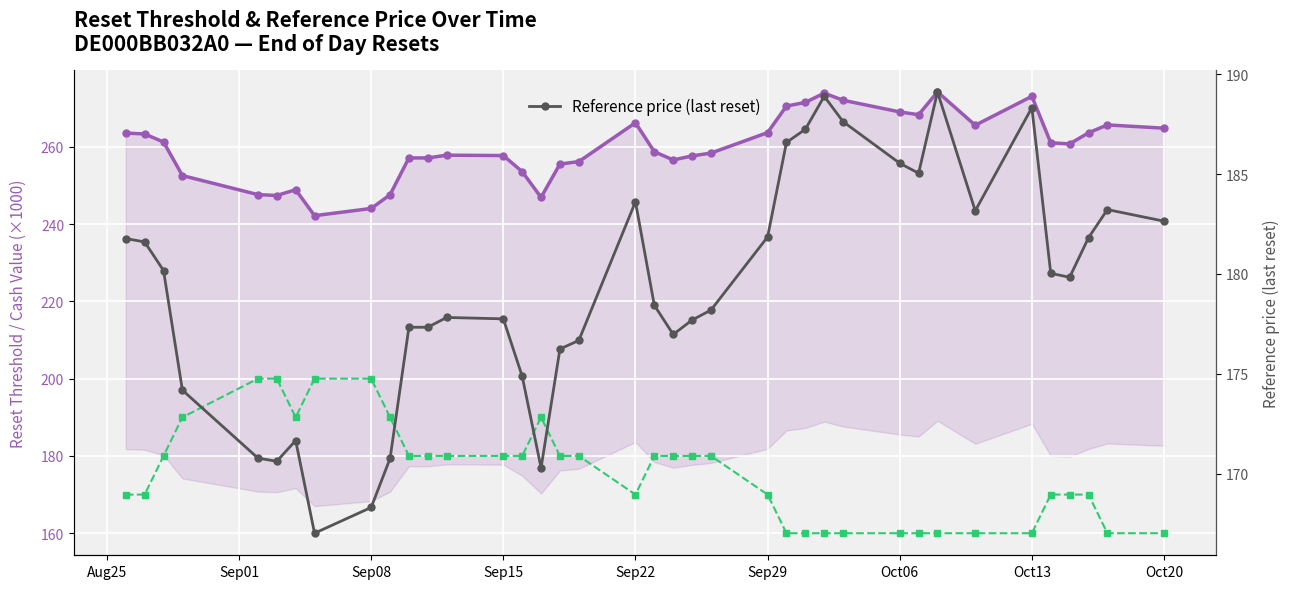

Reading left to right, what are all the values shown in this chart?

Reset threshold: 263.6	263.3	261.2	252.6	247.6	247.4	248.9	242.2	244.1	247.6	257.1	257.1	257.8	257.7	253.6	246.9	255.5	256.2	266.2	258.7	256.6	257.6	258.4	263.7	270.5	271.5	273.9	272.0	269.0	268.3	274.2	265.6	273.1	261.0	260.8	263.6	265.7	264.8
Cash value (×1000): 170.0	170.0	180.0	190.0	200.0	200.0	190.0	200.0	200.0	190.0	180.0	180.0	180.0	180.0	180.0	190.0	180.0	180.0	170.0	180.0	180.0	180.0	180.0	170.0	160.0	160.0	160.0	160.0	160.0	160.0	160.0	160.0	160.0	170.0	170.0	170.0	160.0	160.0
Reference price (last reset): 181.8	181.6	180.2	174.2	170.8	170.6	171.7	167.0	168.3	170.8	177.3	177.3	177.8	177.8	174.9	170.3	176.2	176.7	183.6	178.4	177.0	177.7	178.2	181.8	186.6	187.2	188.9	187.6	185.5	185.0	189.1	183.2	188.3	180.0	179.8	181.8	183.2	182.6